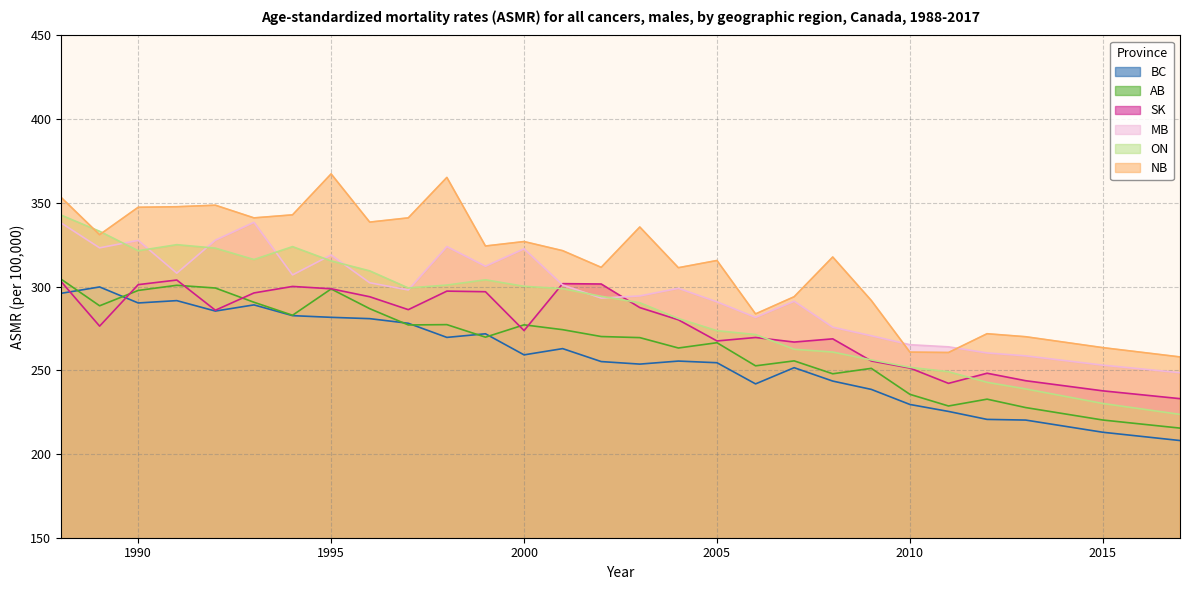

True or false: AB has a value of 251.2 at 2009.

True